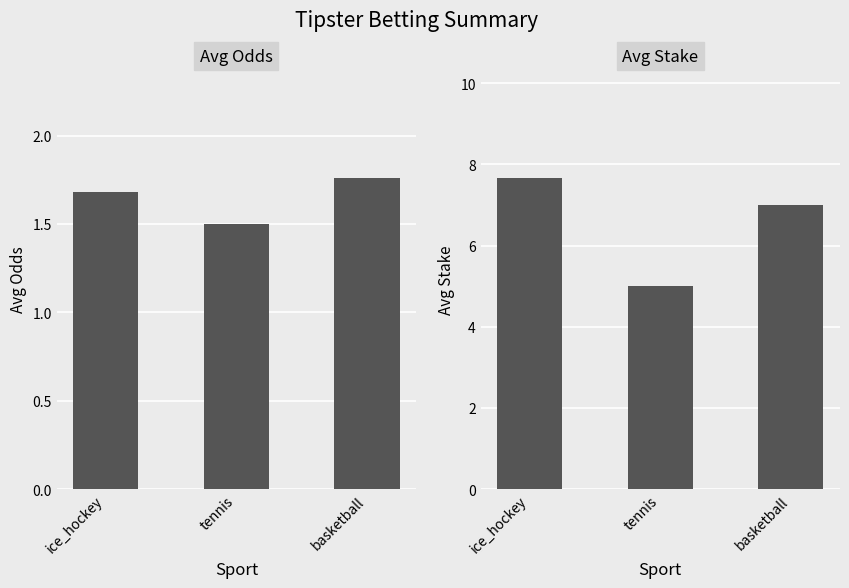

What is the label of the 3rd bar from the left?

basketball